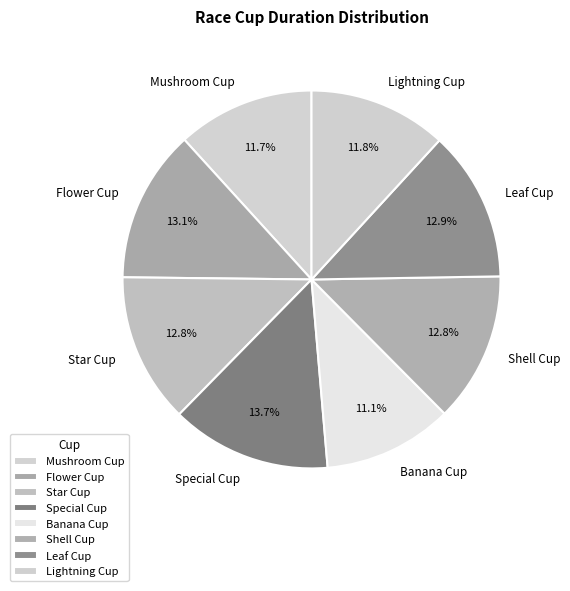

What is the ratio of the value at Leaf Cup to the value at Shell Cup?

1.0